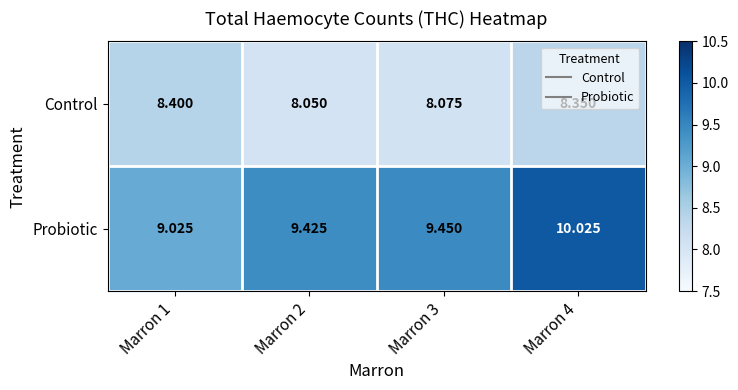

At which category does the chart reach its minimum across all series?

Marron 2